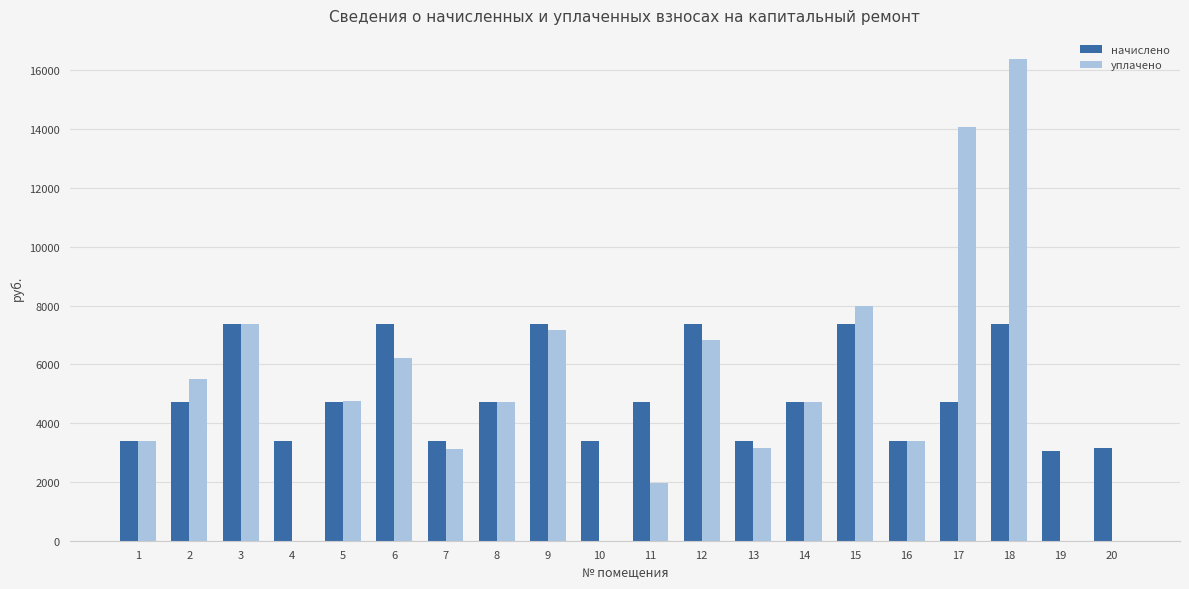

The value of начислено at 12 is 12362.9. True or false?

False